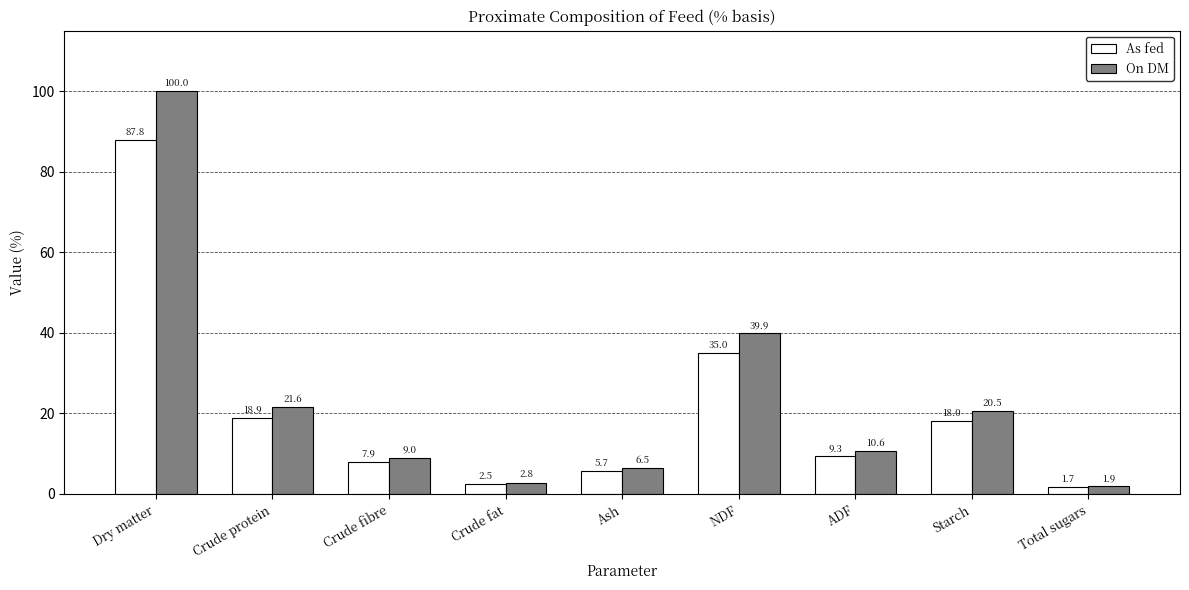

What is the label of the 3rd bar from the right?

ADF